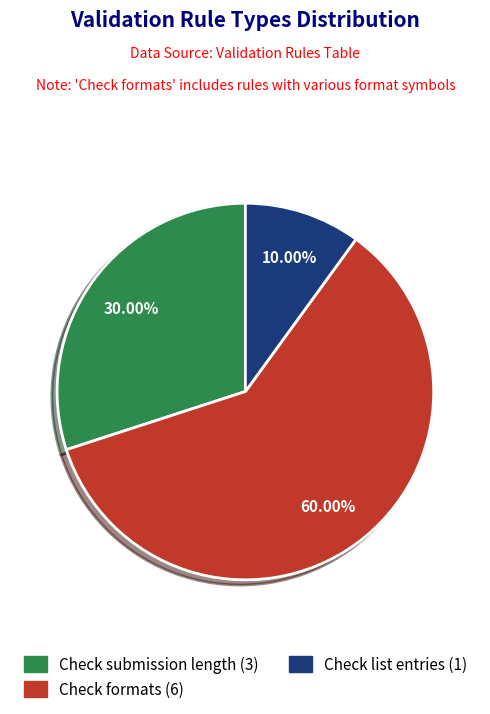

Count the number of slices in the pie.

3